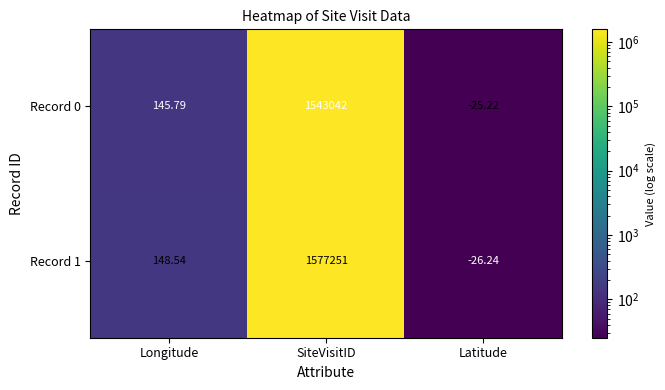

At which label is Record 0 closest to 771508?

Longitude